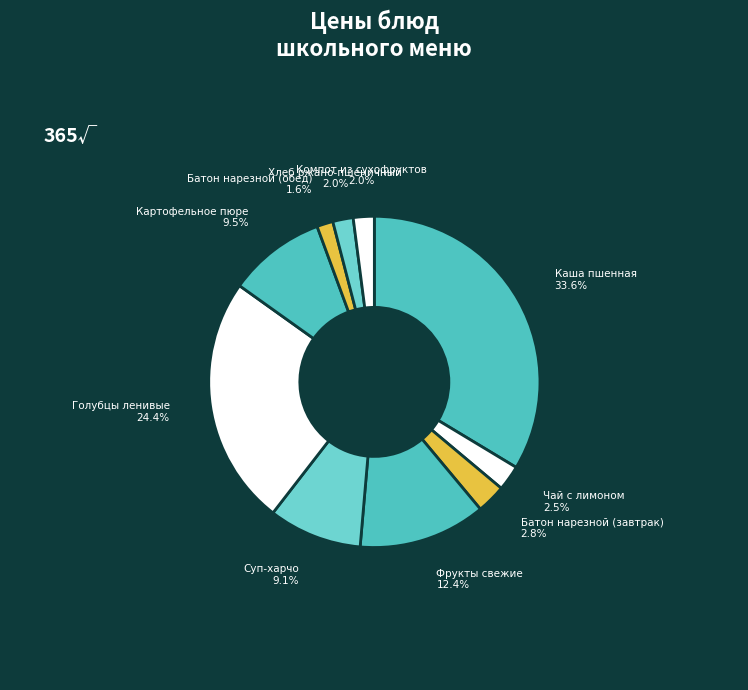

Is there any slice that represents more than half of the pie?

No